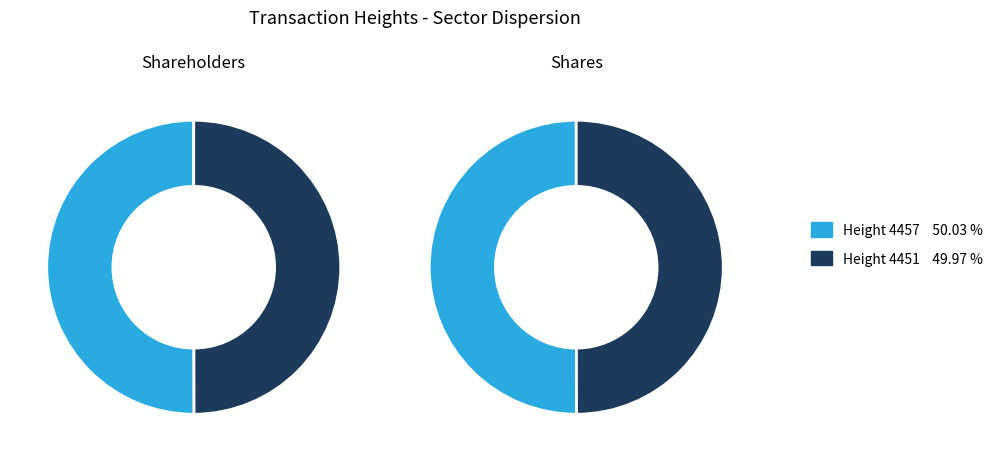

How many segments does this pie chart have?

2